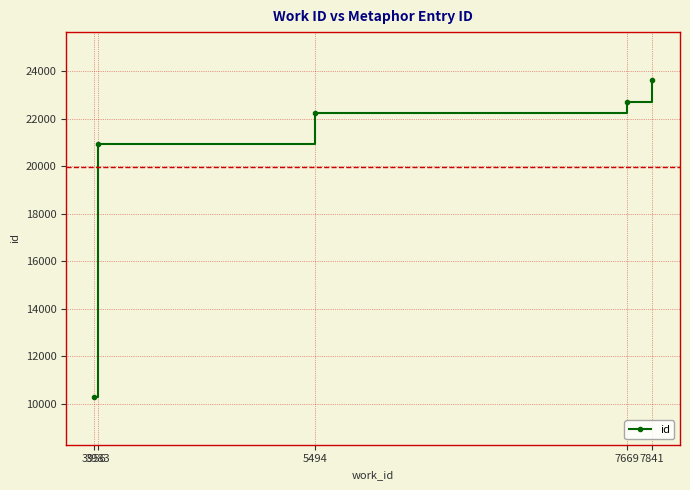

Rank the categories by value from highest to lowest.

7841, 7669, 5494, 3983, 3956